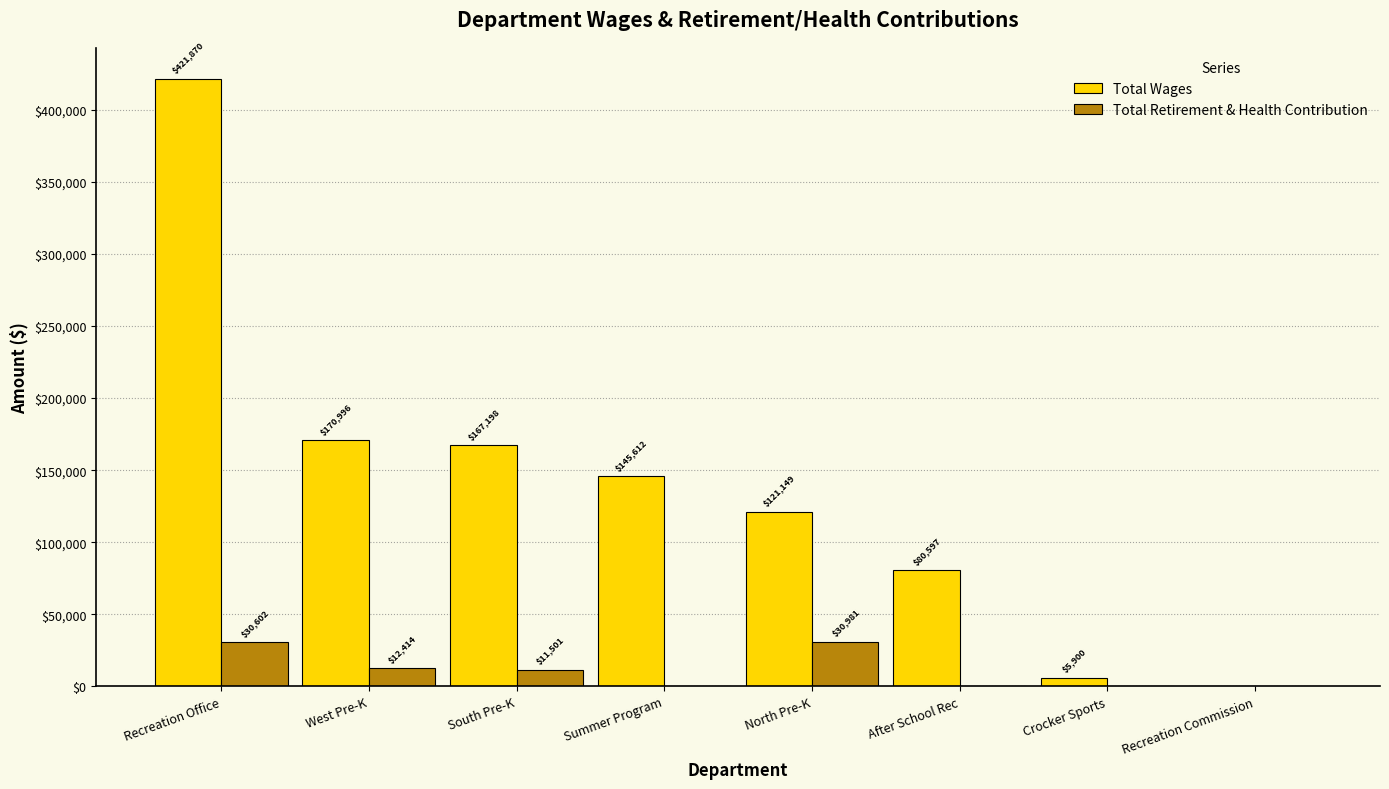

What is the sum of the Total Wages values at Recreation Commission and After School Rec?

80597